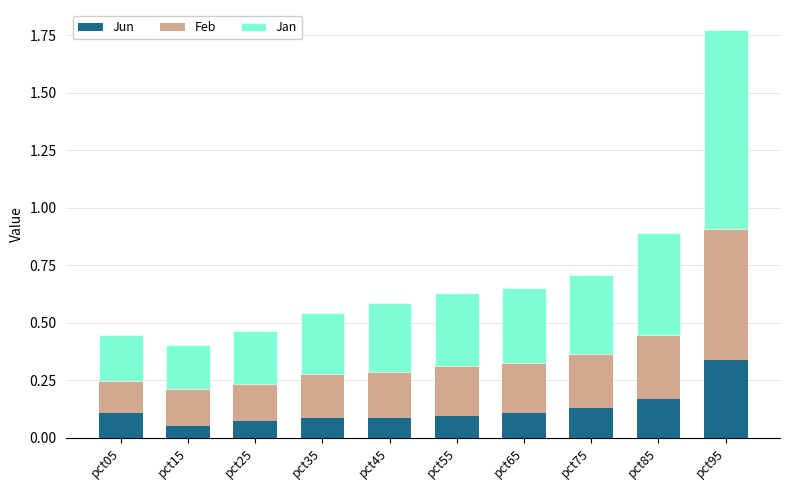

At which label does Jun reach its peak?

pct95